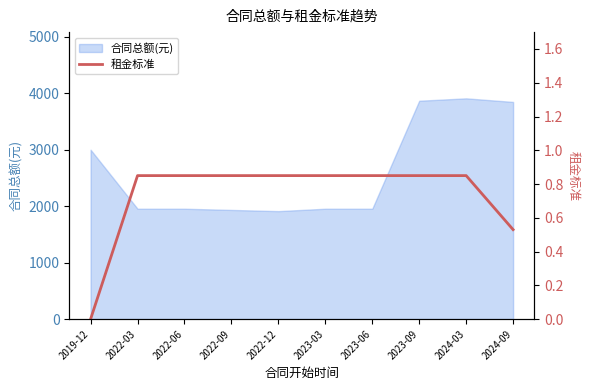

Does the chart display data point markers on the line(s)?

No